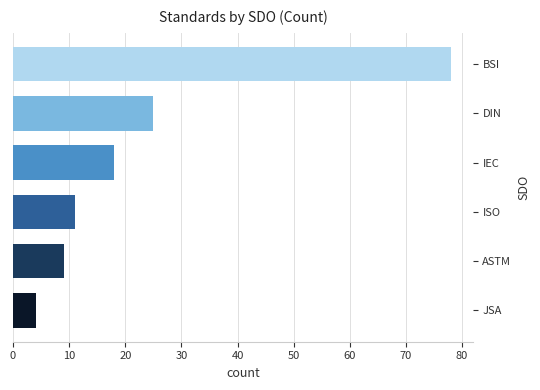

Which has a higher value, JSA or ASTM?

ASTM